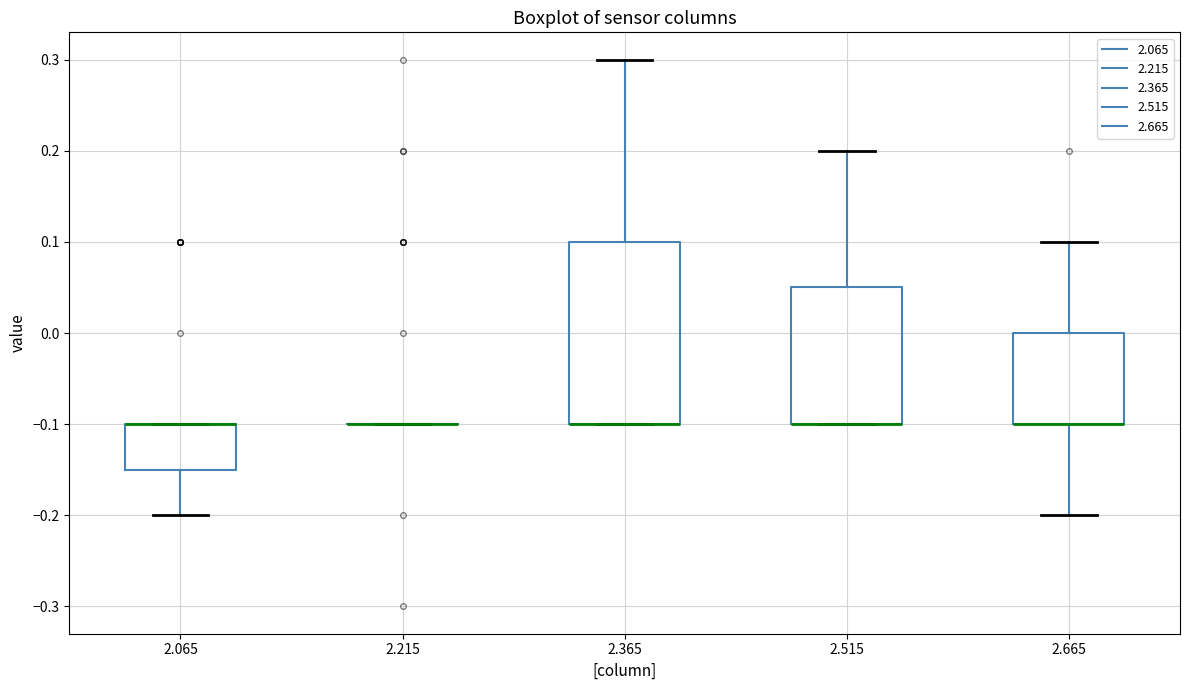

Which box is the tallest, from its lower edge to its upper edge?

2.365